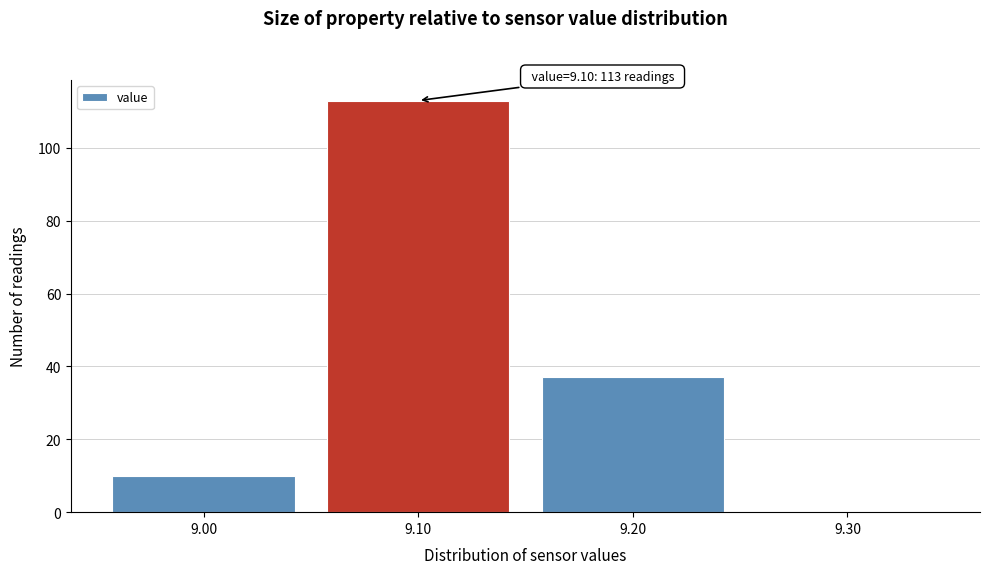

Over which range of the x-axis is the bar tallest?

9.05 to 9.15